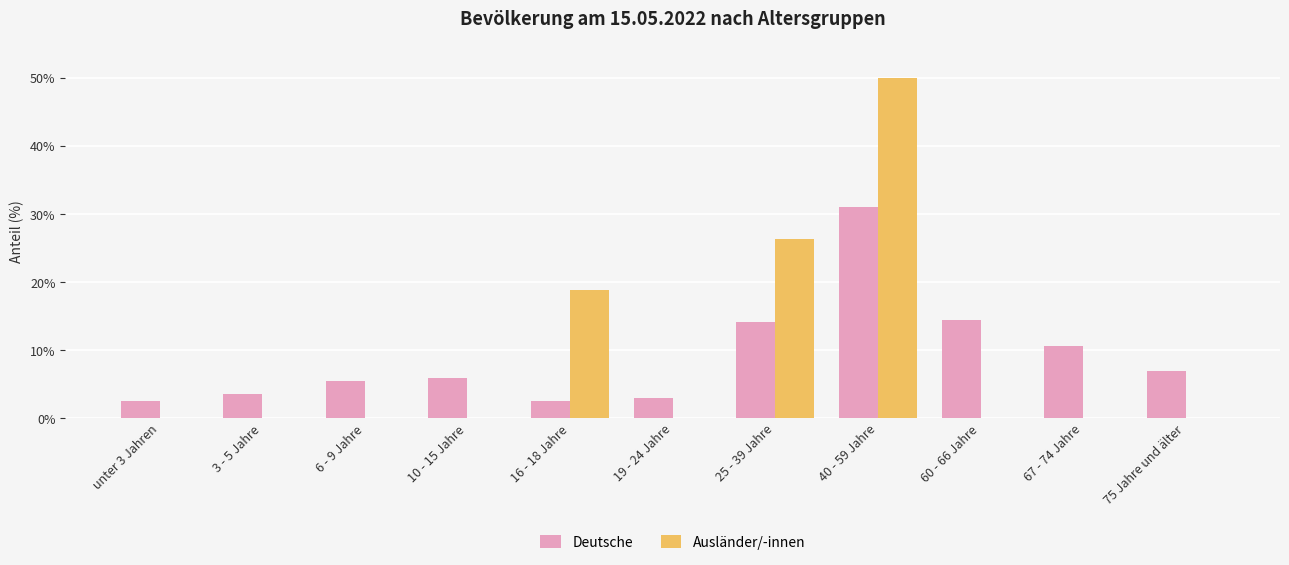

Is the value of Ausländer/-innen at 75 Jahre und älter greater than the value of Deutsche at 10 - 15 Jahre?

No